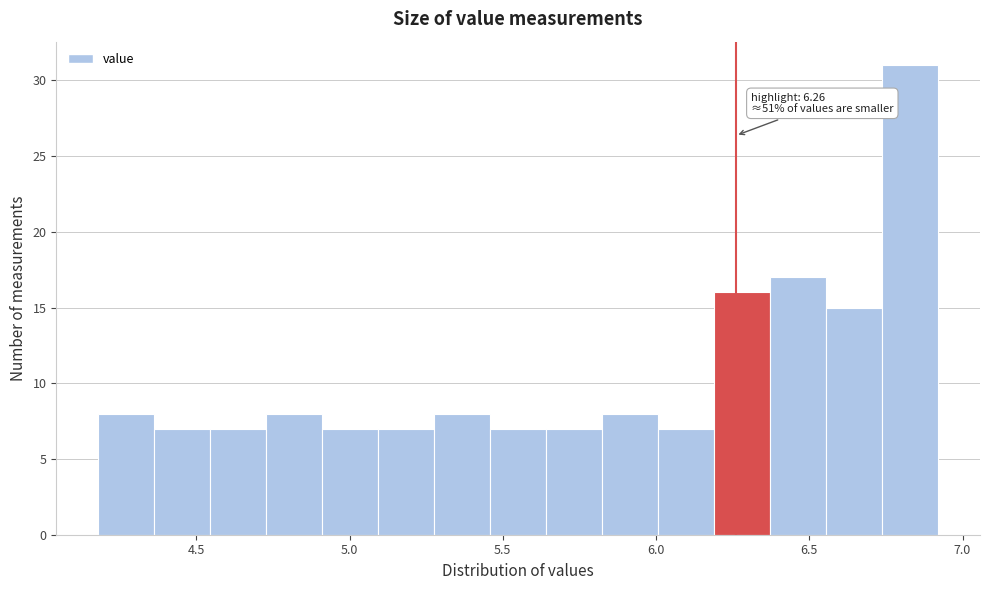

Read against the x-axis, roughly where is the centre of the tallest bar?

6.85